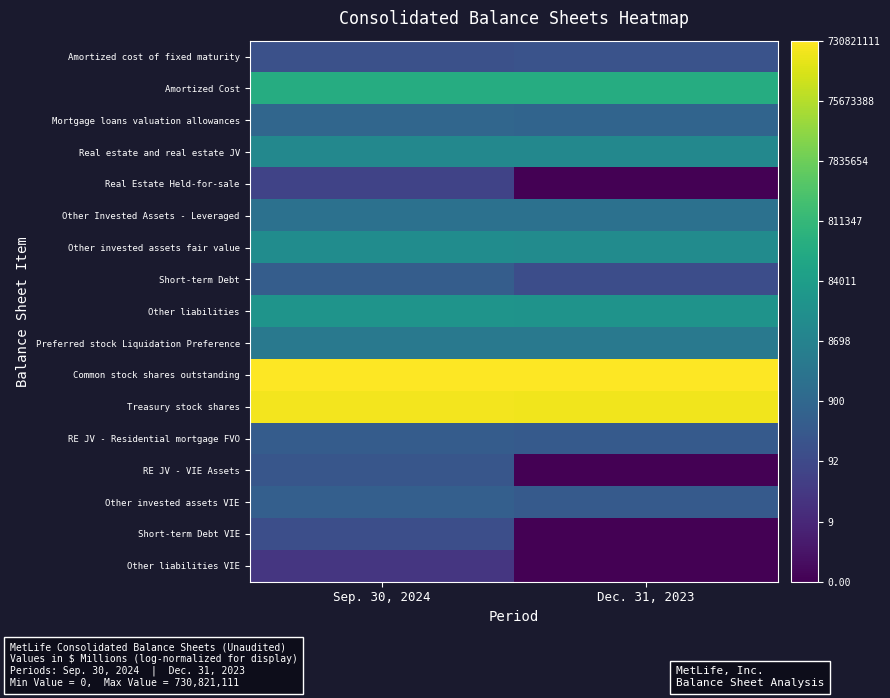

At Sep. 30, 2024, list the series in order from smallest to largest.

Other liabilities VIE, Real Estate Held-for-sale, Short-term Debt VIE, Amortized cost of fixed maturity, RE JV - VIE Assets, RE JV - Residential mortgage FVO, Short-term Debt, Other invested assets VIE, Mortgage loans valuation allowances, Other Invested Assets - Leveraged, Preferred stock Liquidation Preference, Real estate and real estate JV, Other invested assets fair value, Other liabilities, Amortized Cost, Treasury stock shares, Common stock shares outstanding